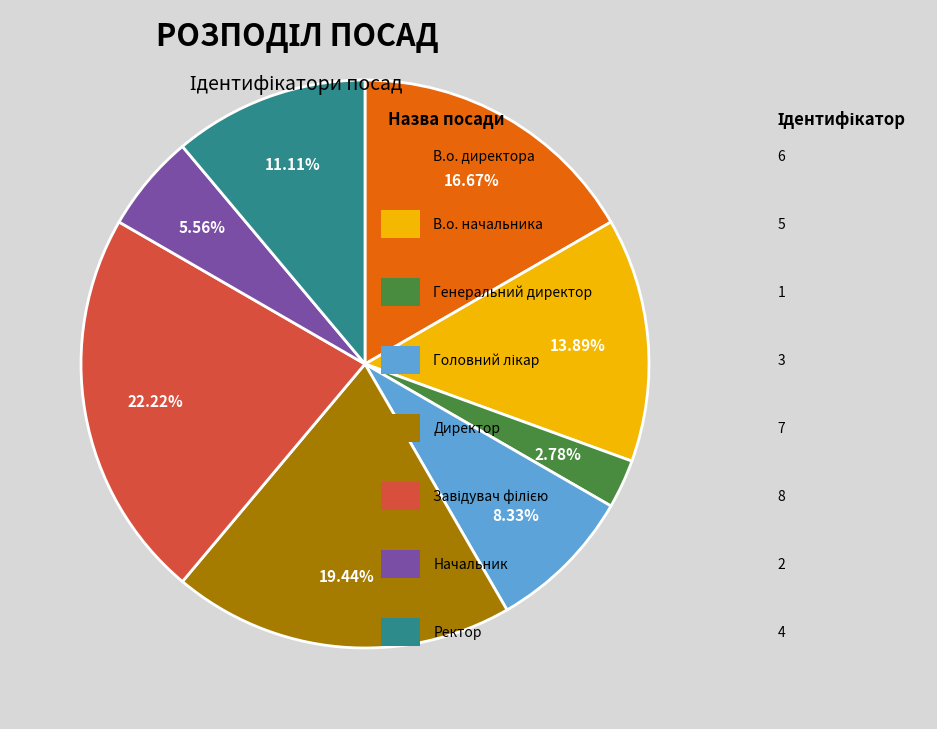

Is there a majority slice in this chart?

No